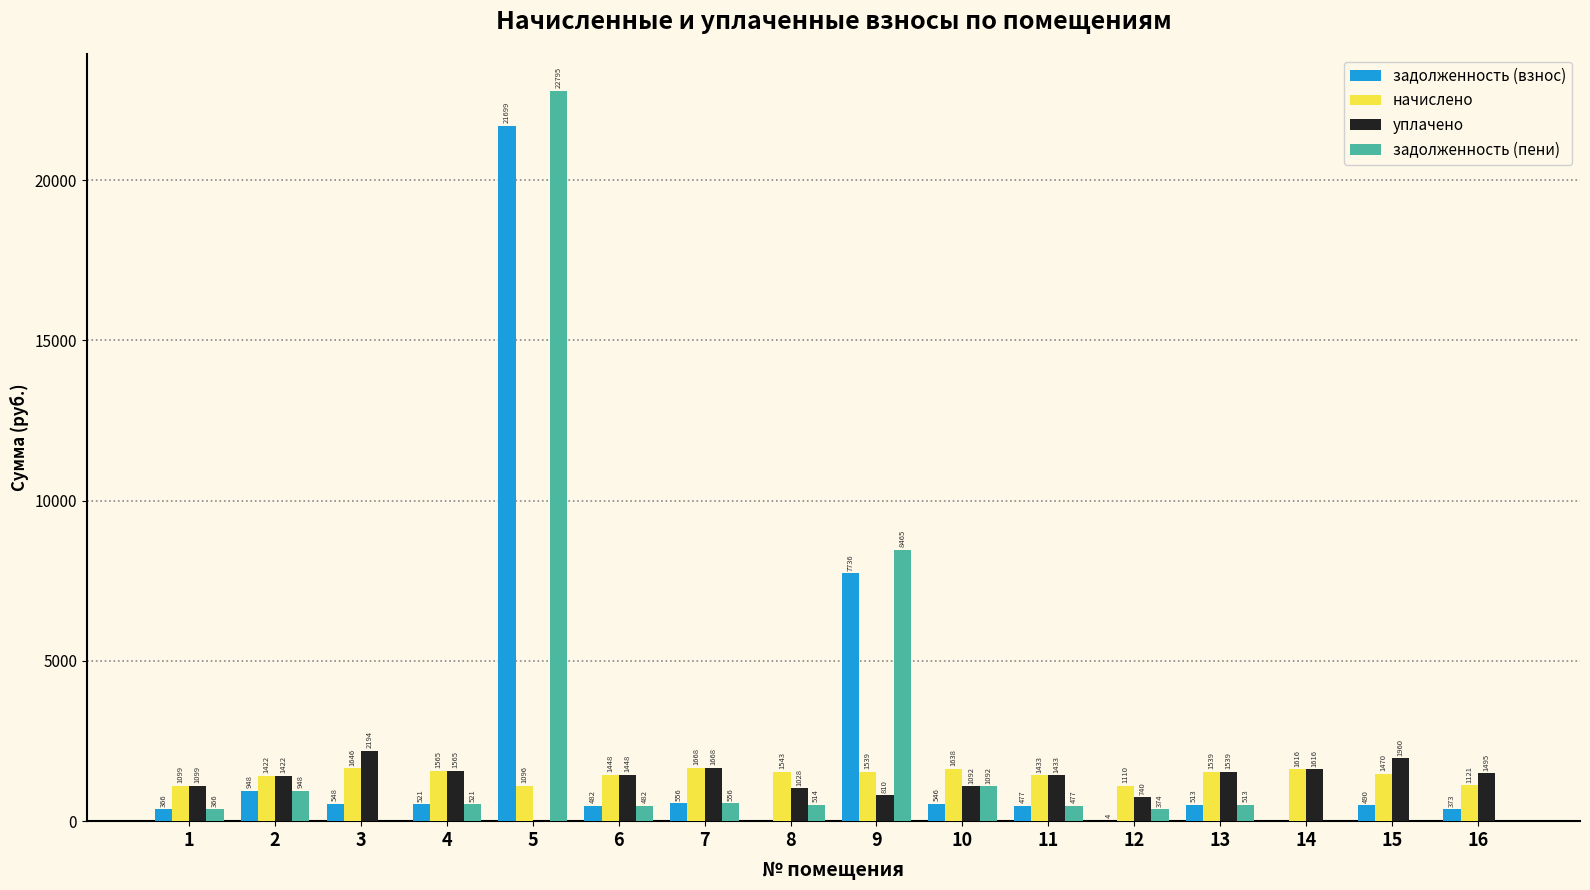

Which series has the largest total across all categories?

задолженность (пени)